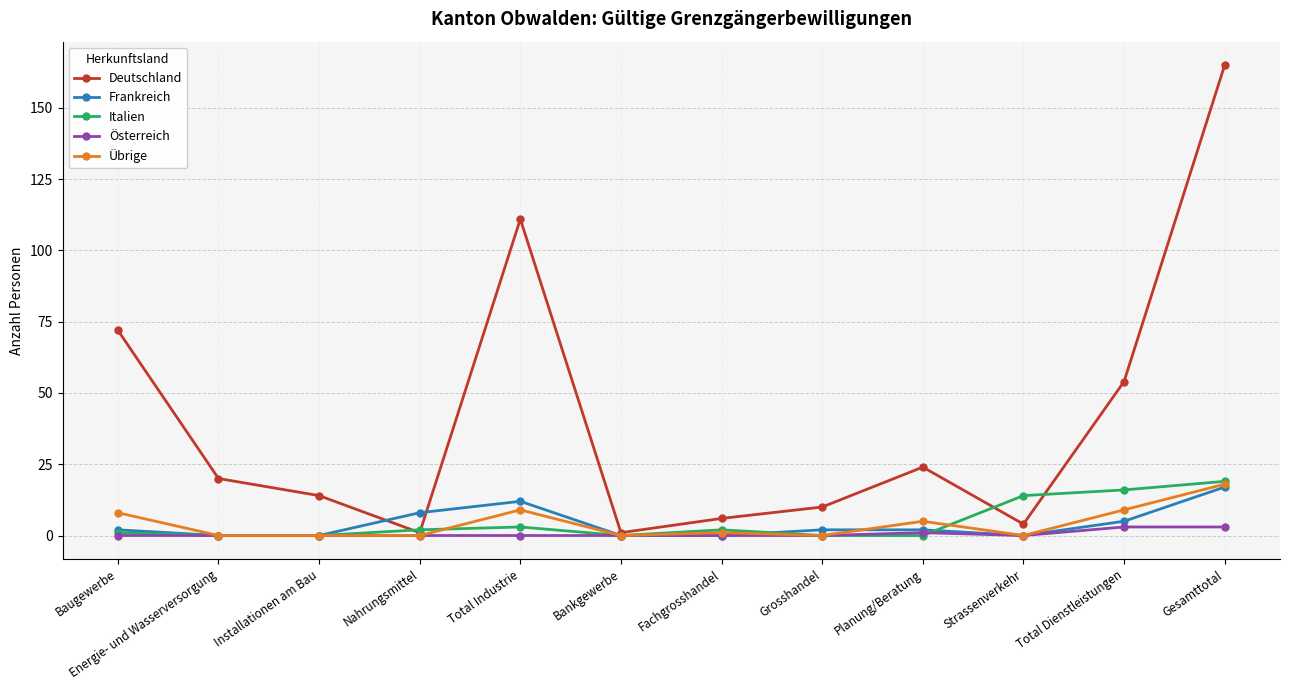

Which series changed the most between Baugewerbe and Fachgrosshandel?

Deutschland